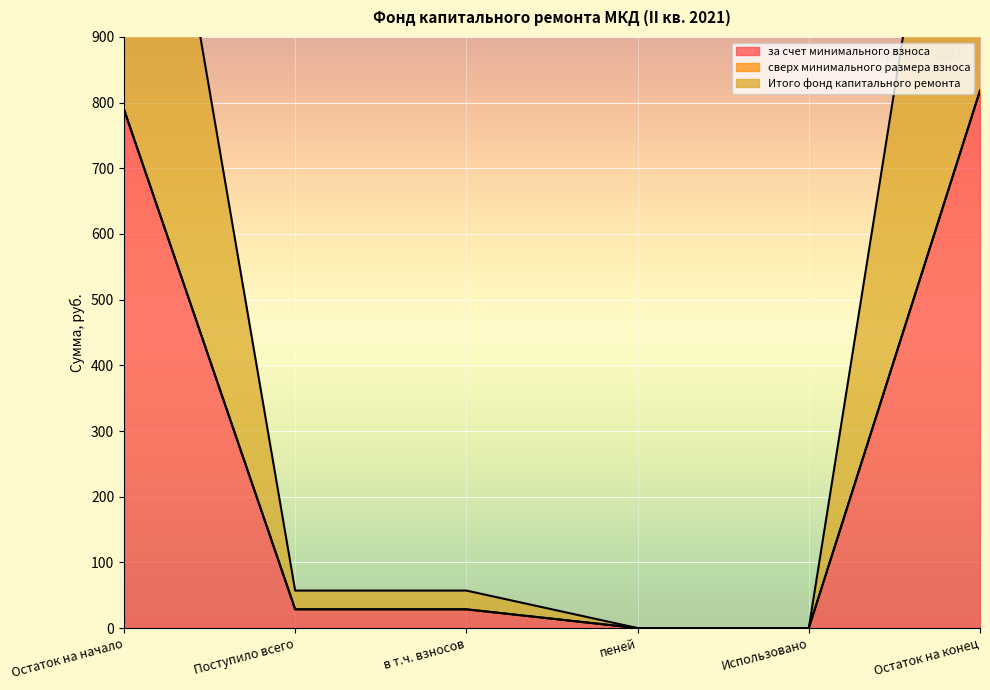

What is the difference between the maximum and minimum values in the за счет минимального взноса series?

818.3